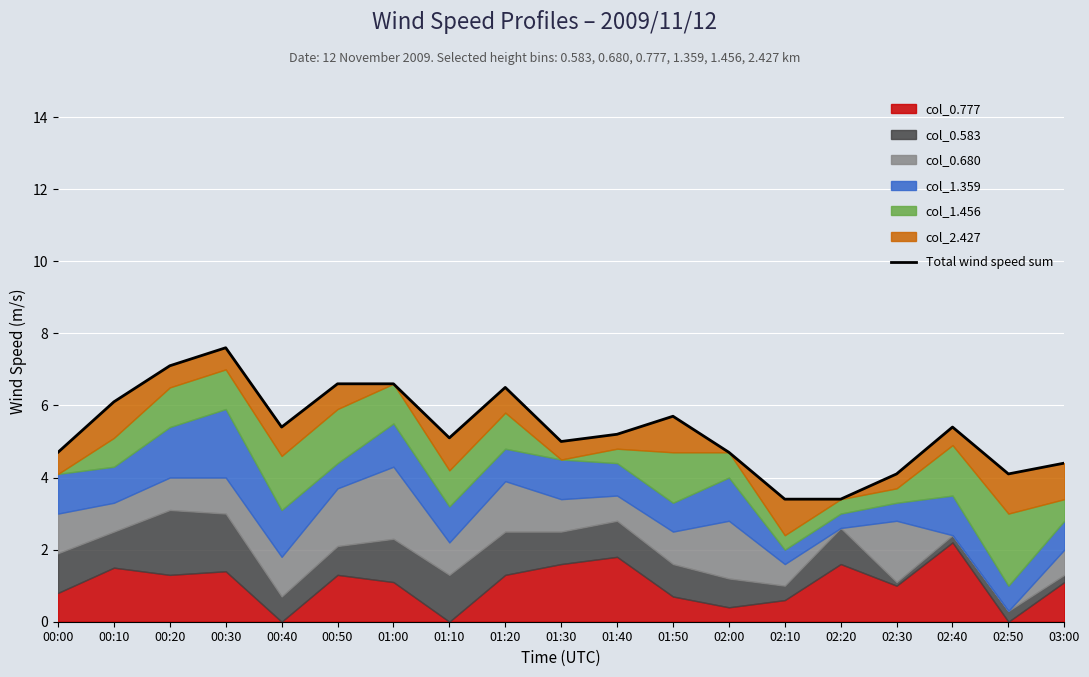

Is it true that the value at 01:30 is 5.0?

True